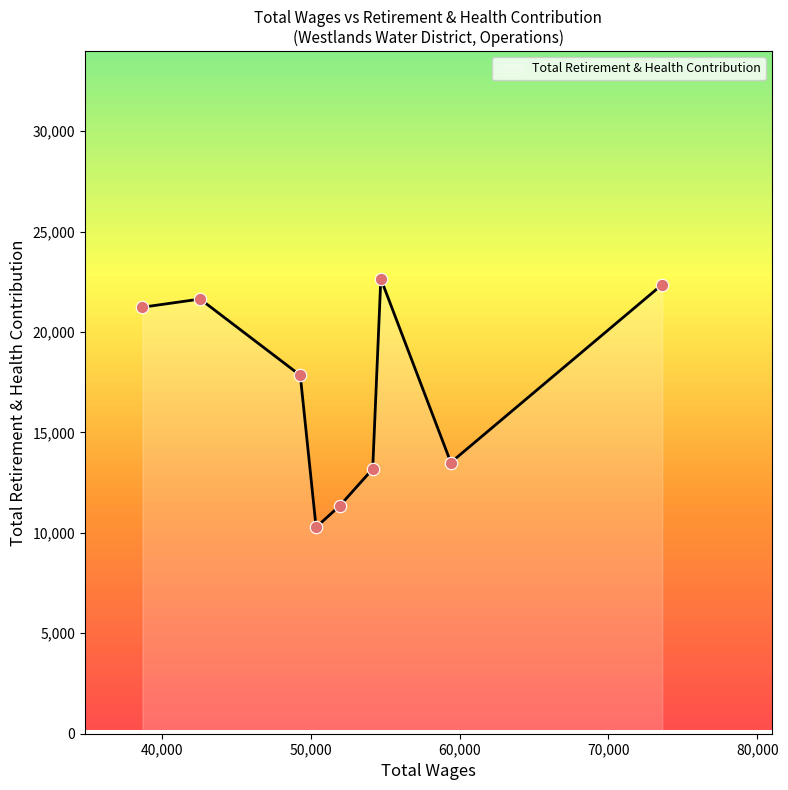

What is the smallest value displayed?

10281